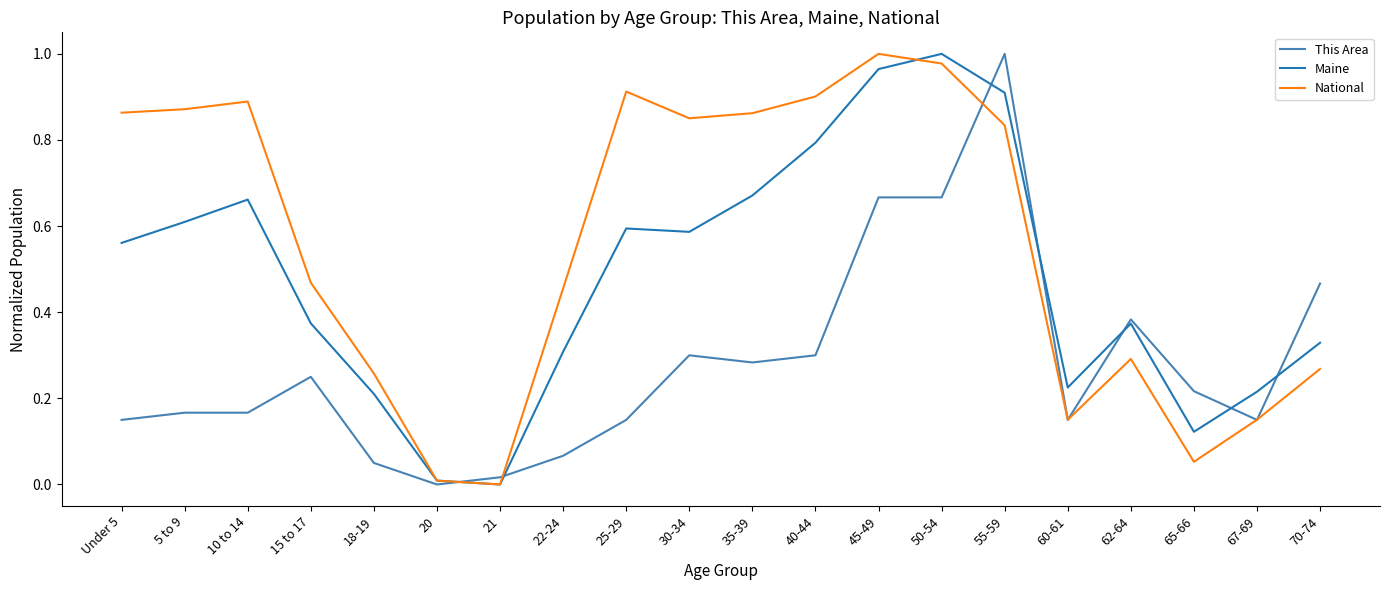

What position from the right is 25-29?

12